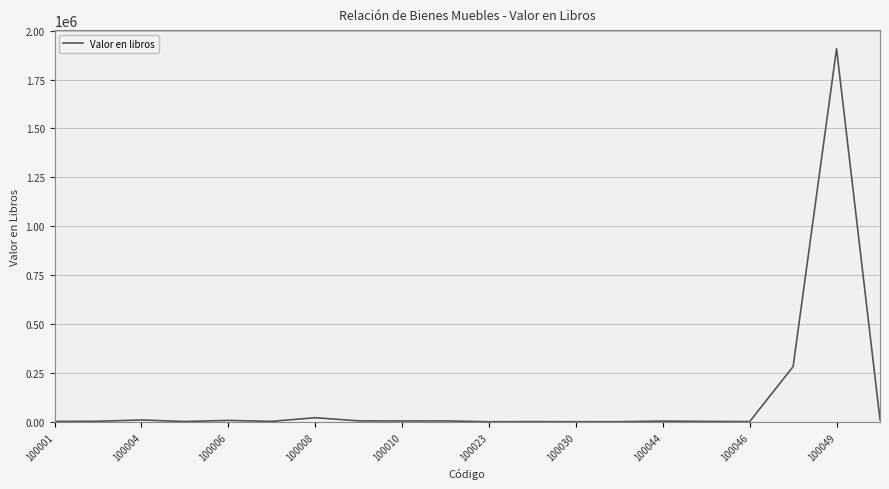

What is the greatest value displayed?

1907600.0